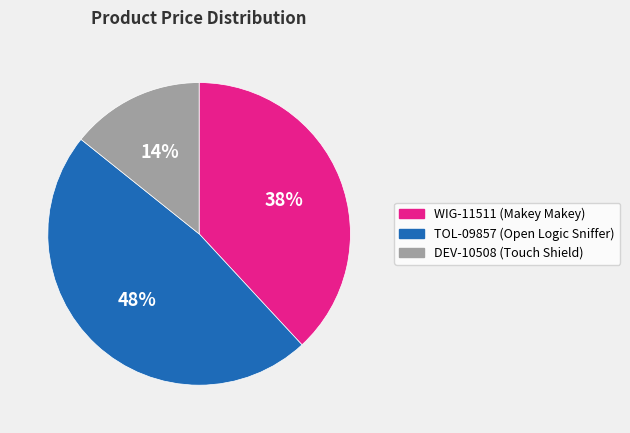

Is the sum of WIG-11511 (Makey Makey) and TOL-09857 (Open Logic Sniffer) greater than half?

Yes